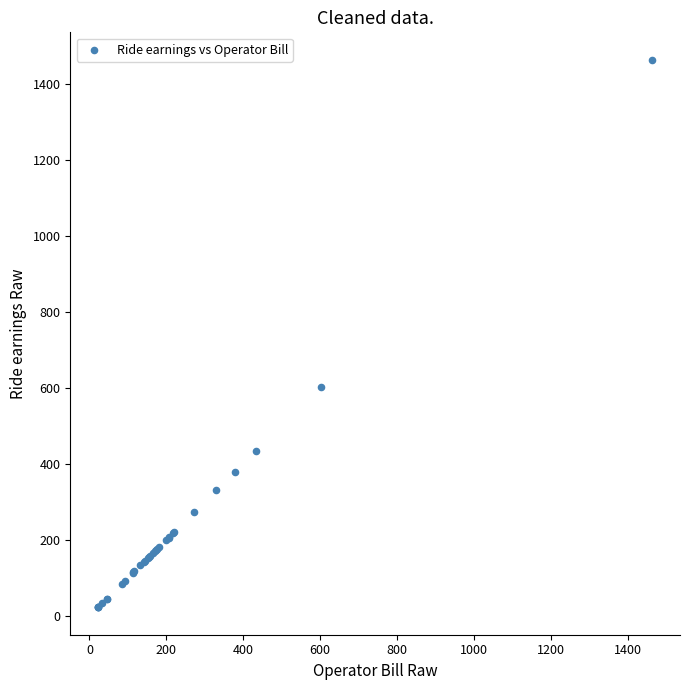

What Y value in the scatter plot is closest to 742?

600.9